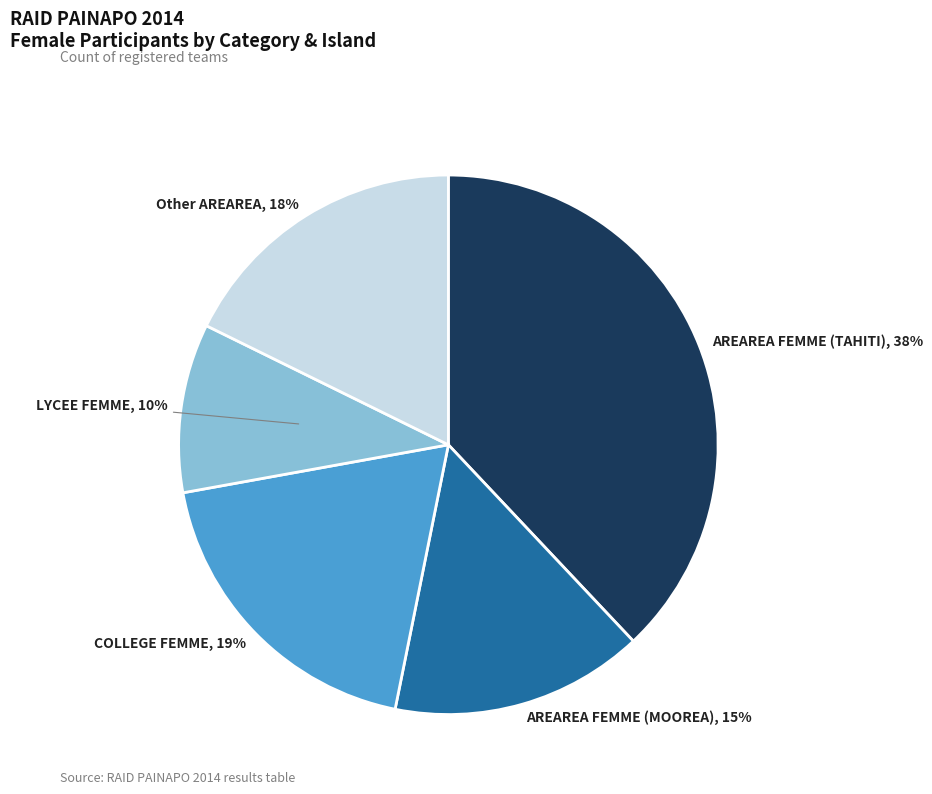

Count the number of slices in the pie.

5